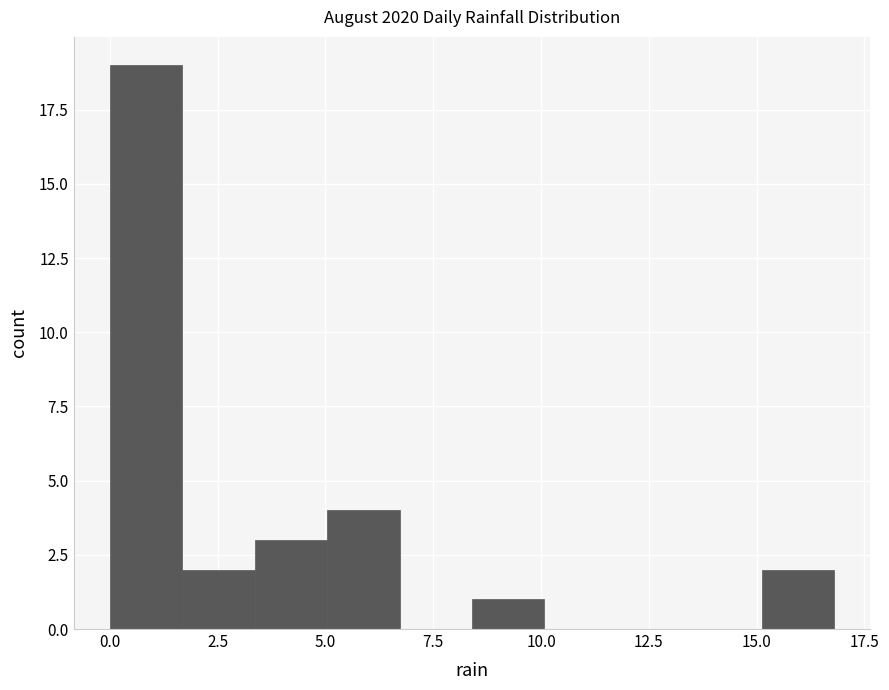

Read against the x-axis, roughly where is the centre of the tallest bar?

1.0